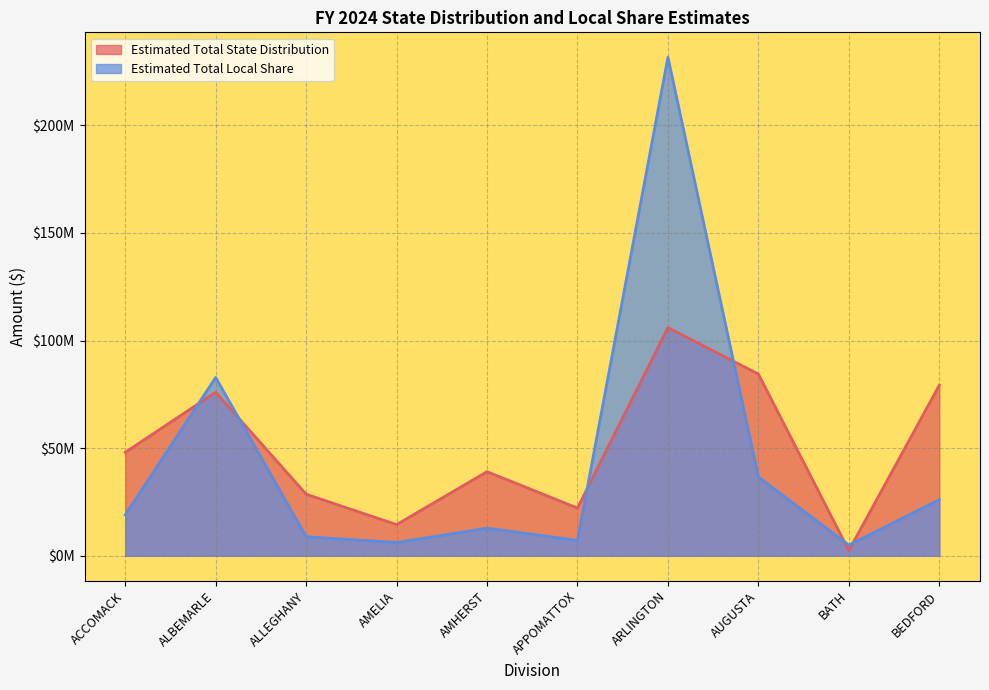

How many intersections are there between Estimated Total Local Share and Estimated Total State Distribution?

6